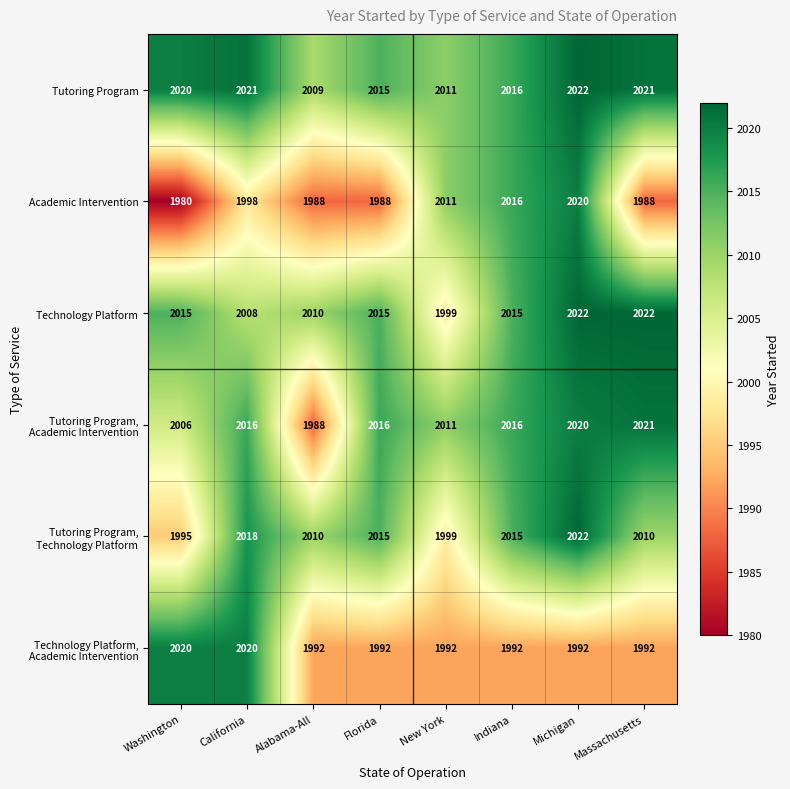

The Tutoring Program series shows 747 at California. True or false?

False